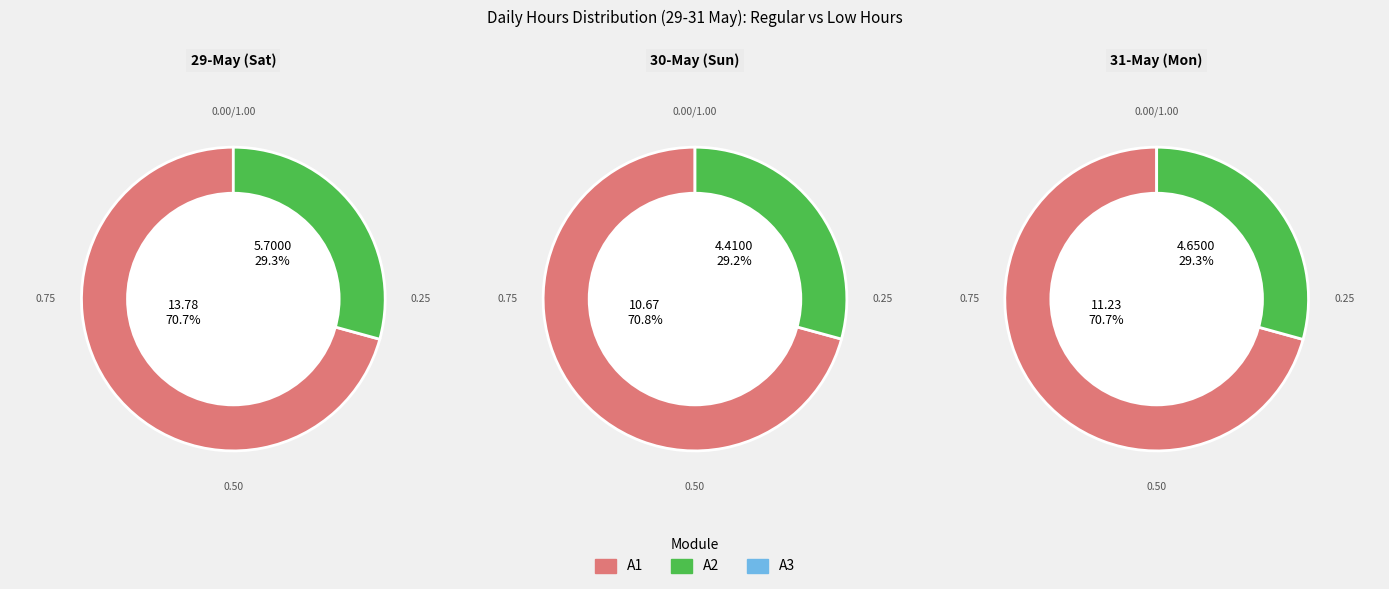

True or false: 30-May (Sun) accounts for 41% of the total.

False